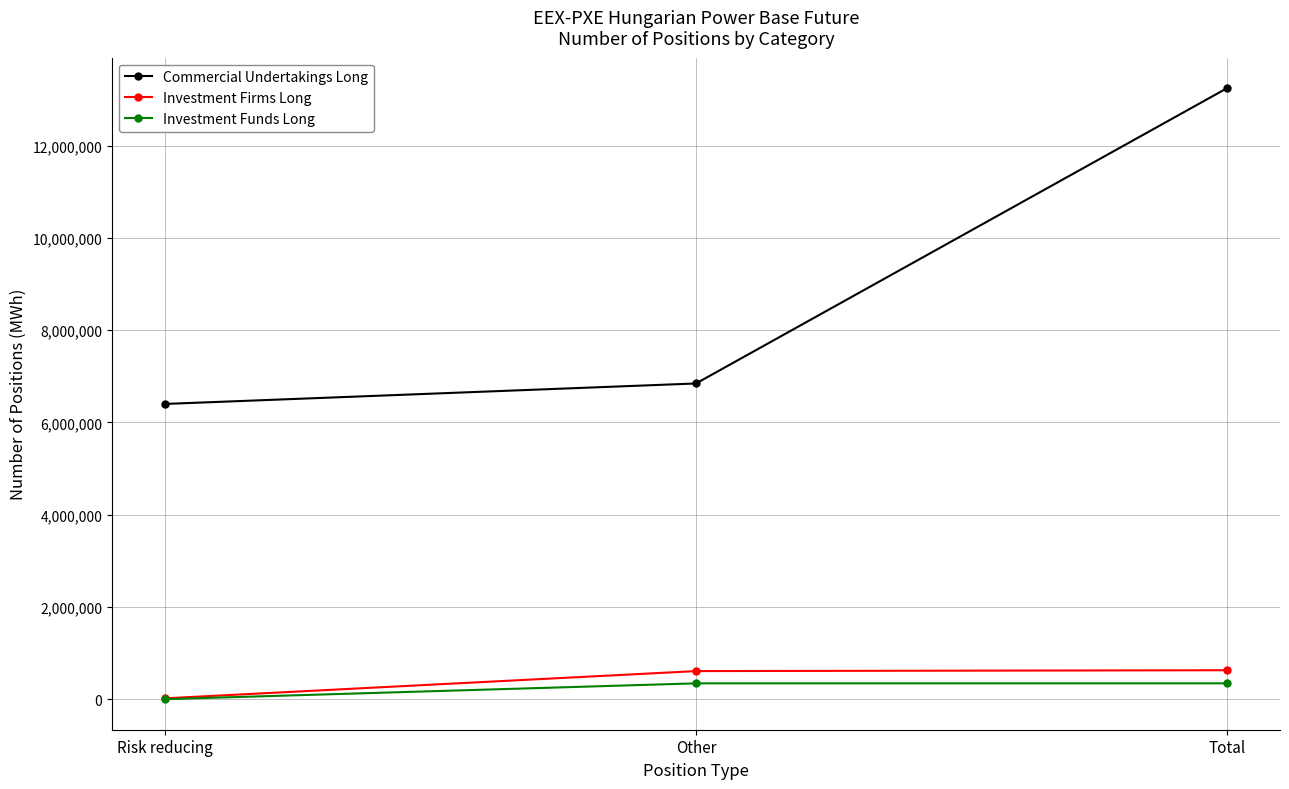

What is the difference between the Investment Firms Long values at Total and Risk reducing?

609051